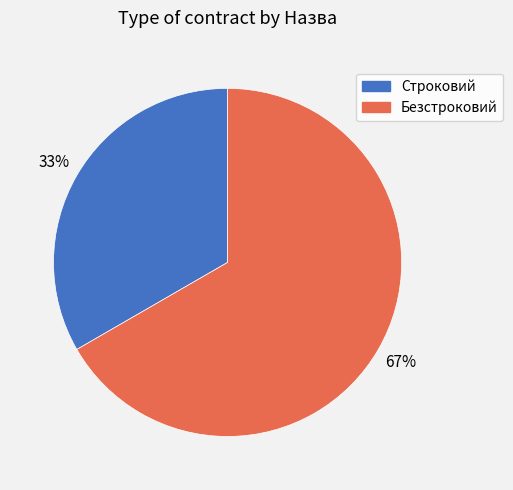

Count the number of slices in the pie.

2